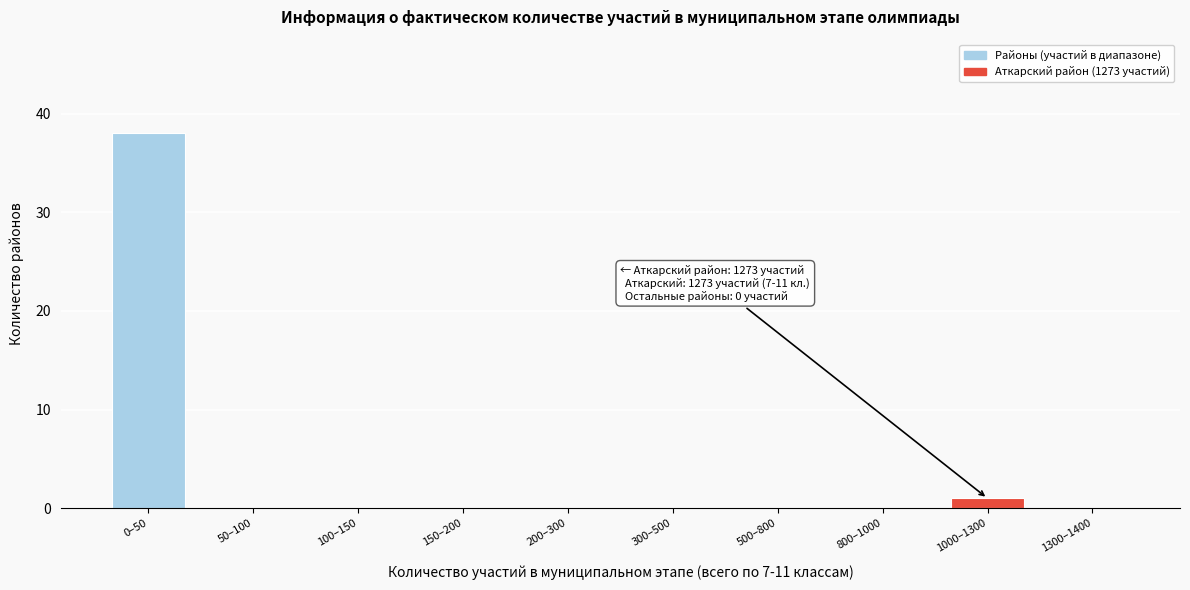

Reading left to right, transcribe all the data shown in this chart.

0–50=38	50–100=0	100–150=0	150–200=0	200–300=0	300–500=0	500–800=0	800–1000=0	1000–1300=1	1300–1400=0